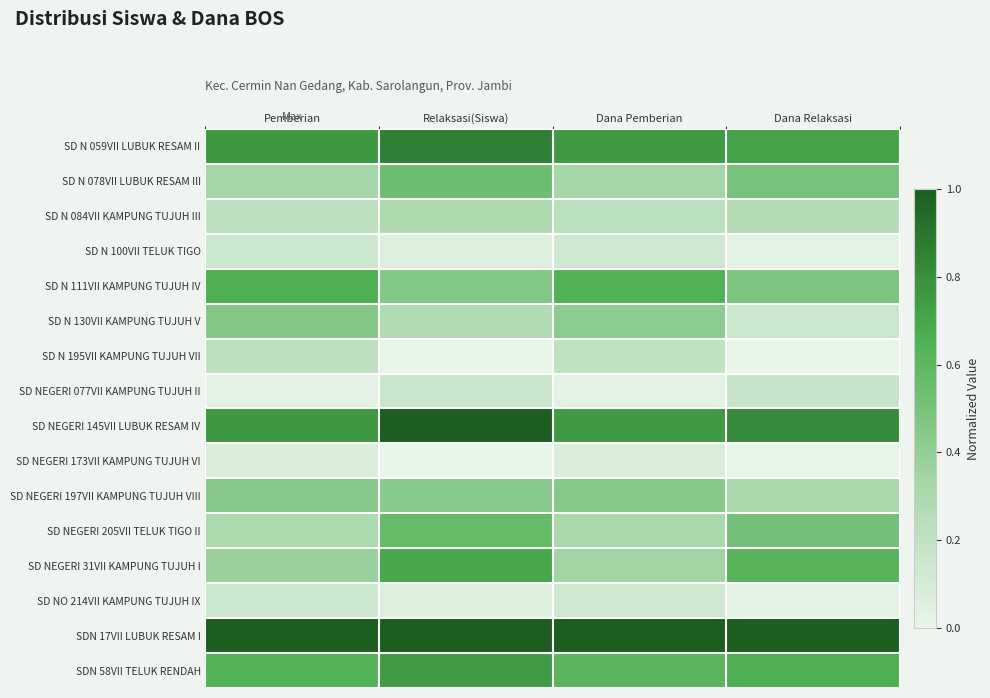

Which series has the largest total across all categories?

SDN 17VII LUBUK RESAM I